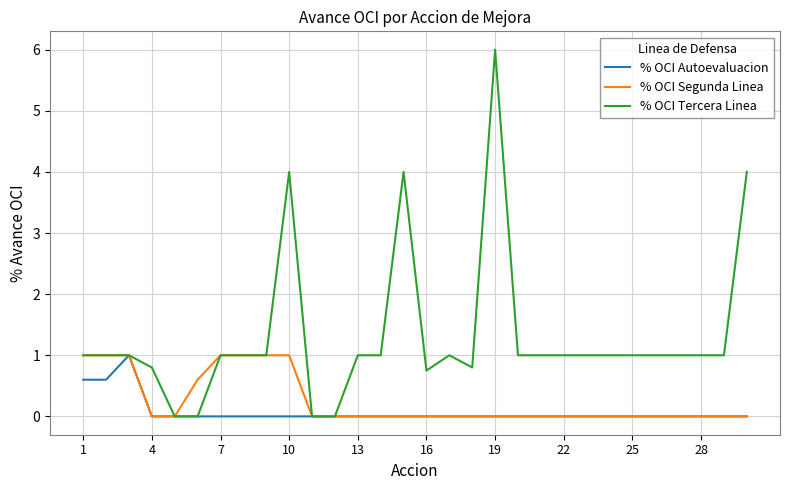

Which series has the largest total across all categories?

% OCI Tercera Linea